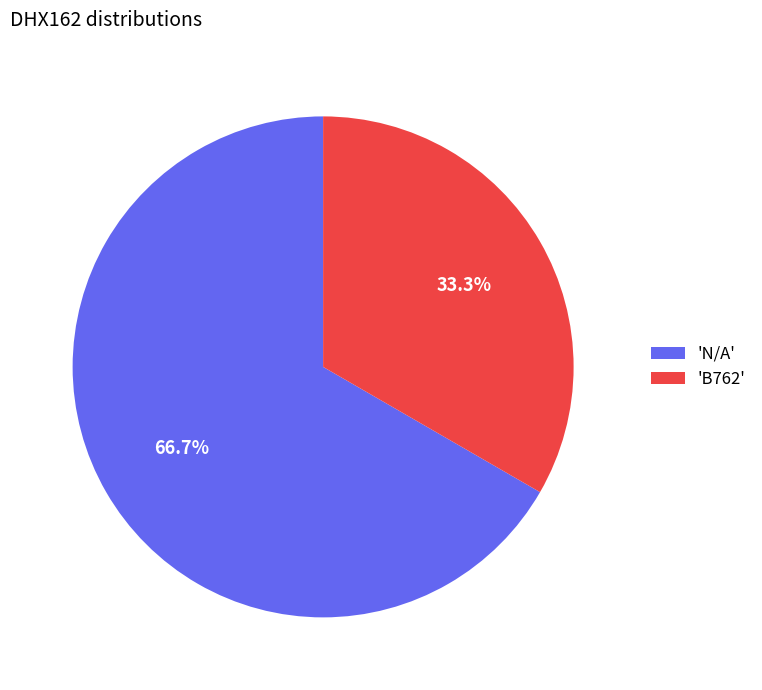

Rank the categories by value from lowest to highest.

'B762', 'N/A'